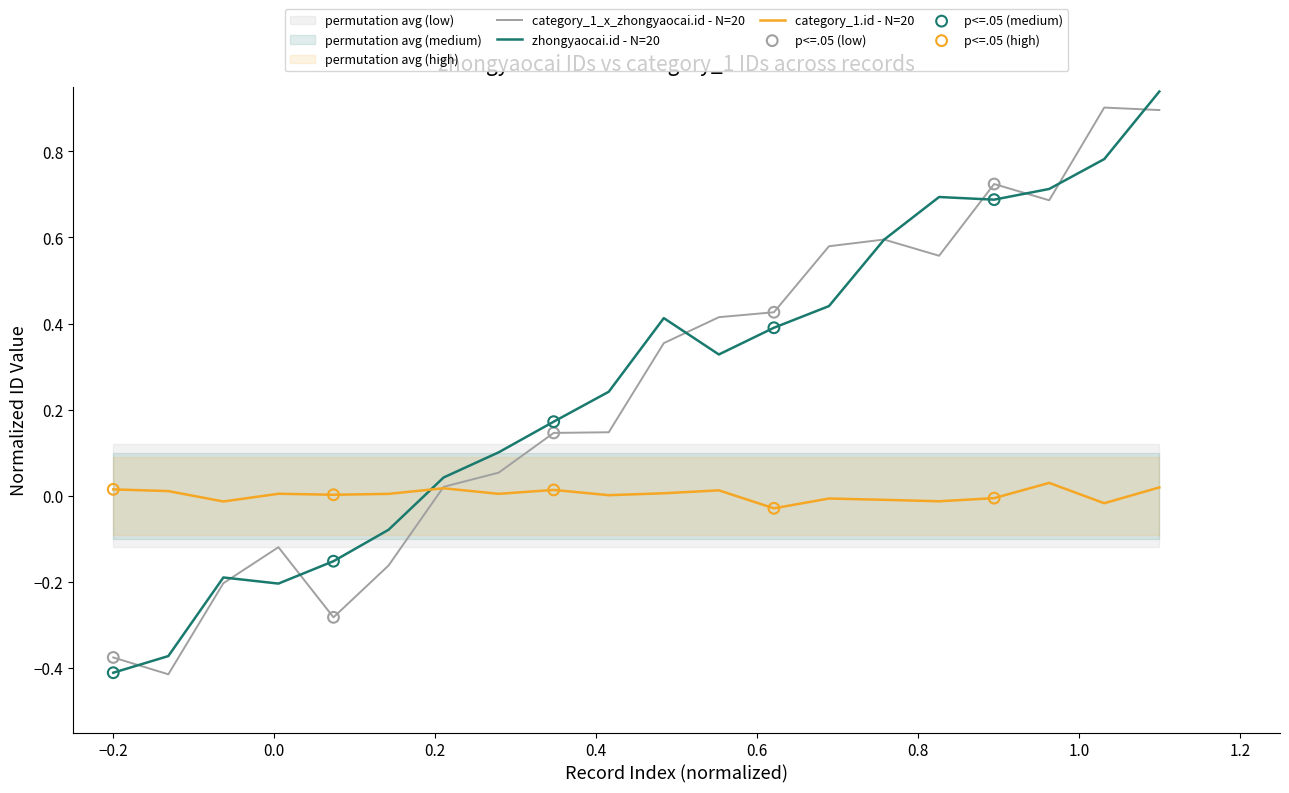

Which series contains the lowest Y value?

zhongyaocai.id